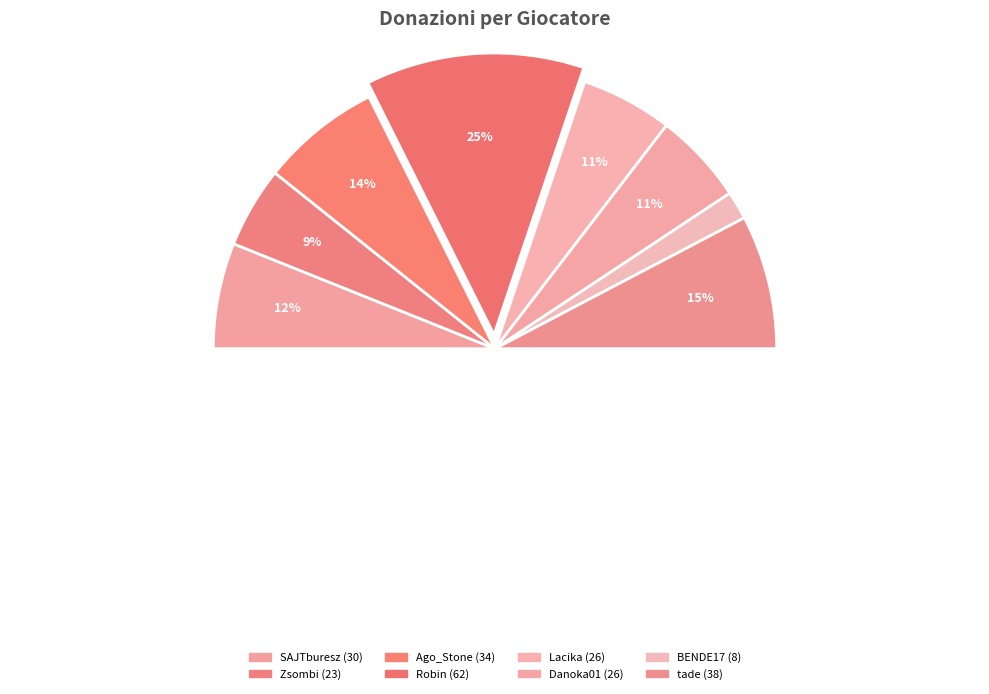

Which slice is the largest?

Robin